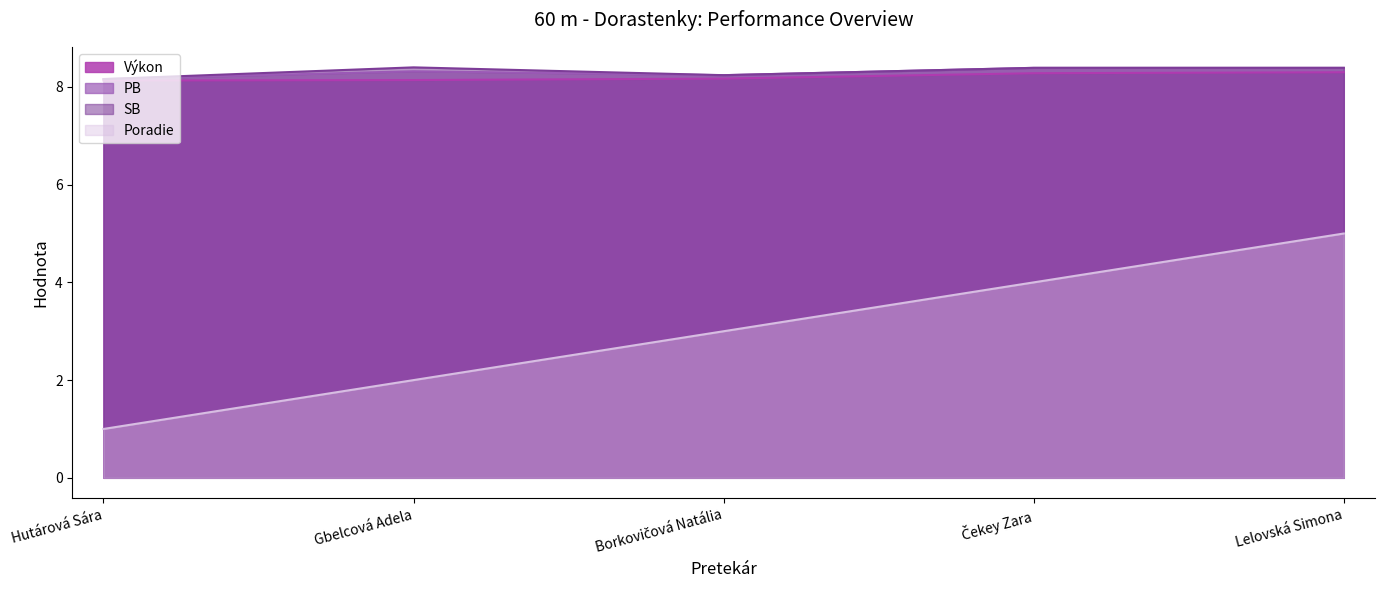

What is the average value of the Poradie series?

3.0